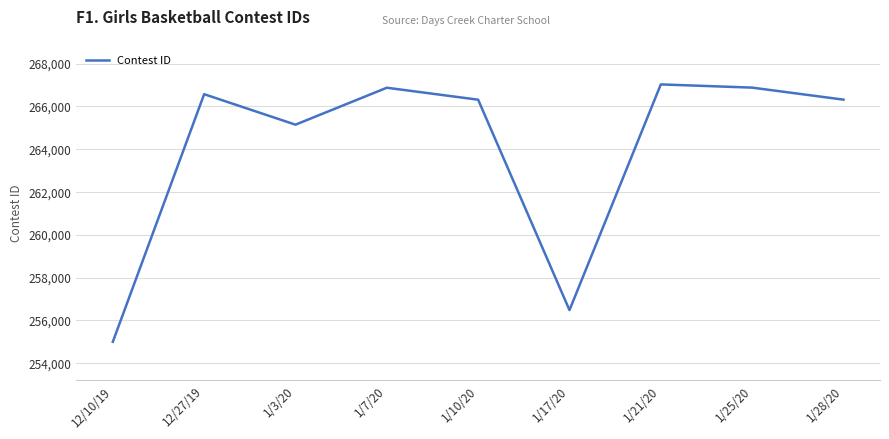

Approximately how many times larger is the value at 1/28/20 compared to 1/7/20?

1.0